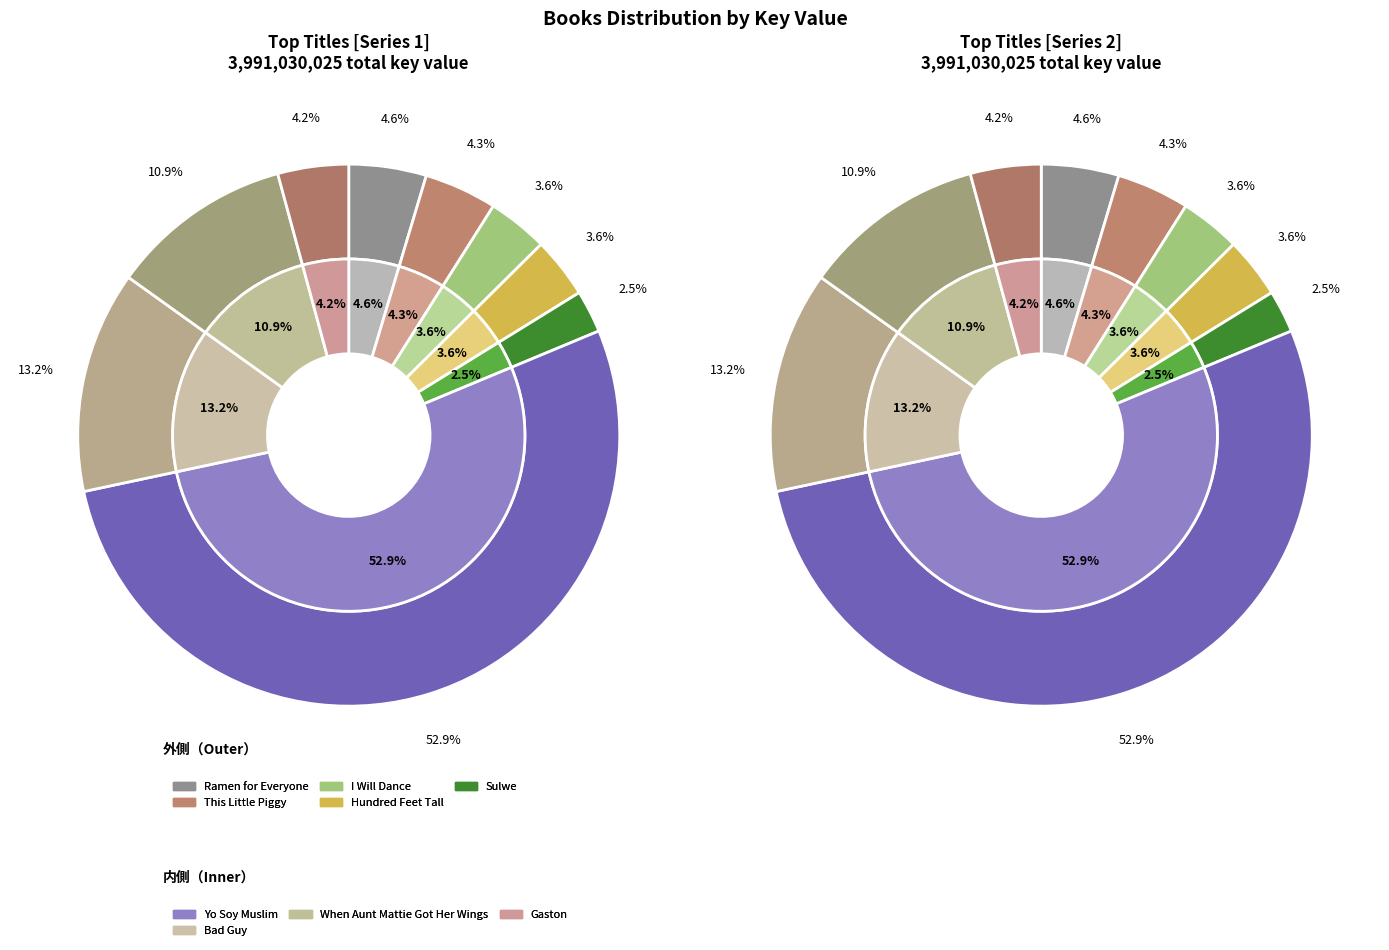

How many slices are in this pie chart?

9